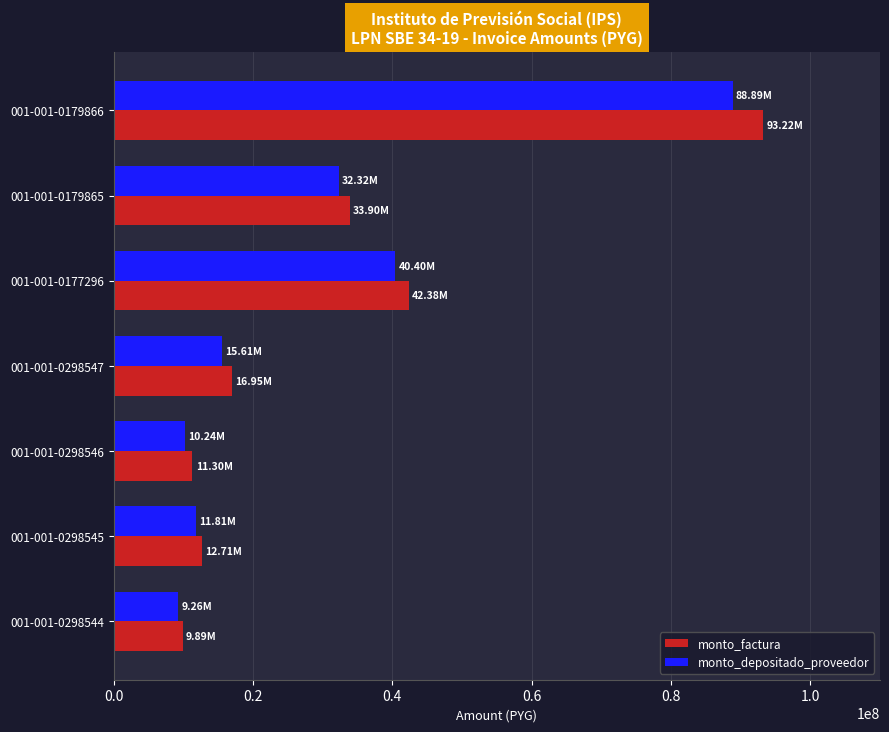

At how many categories does at least one series exceed 60347442?

1